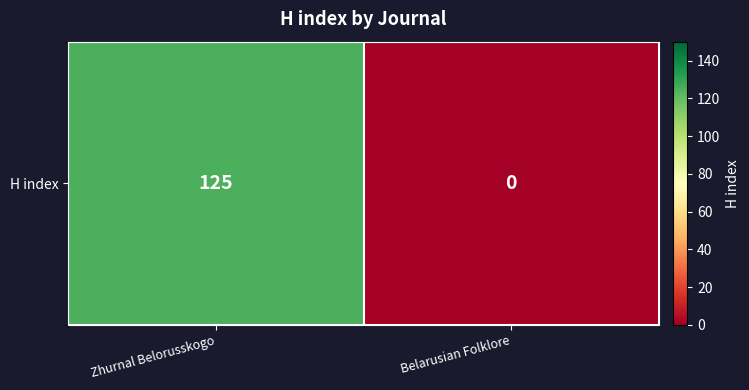

What is the sum of the values at Zhurnal Belorusskogo and Belarusian Folklore?

125